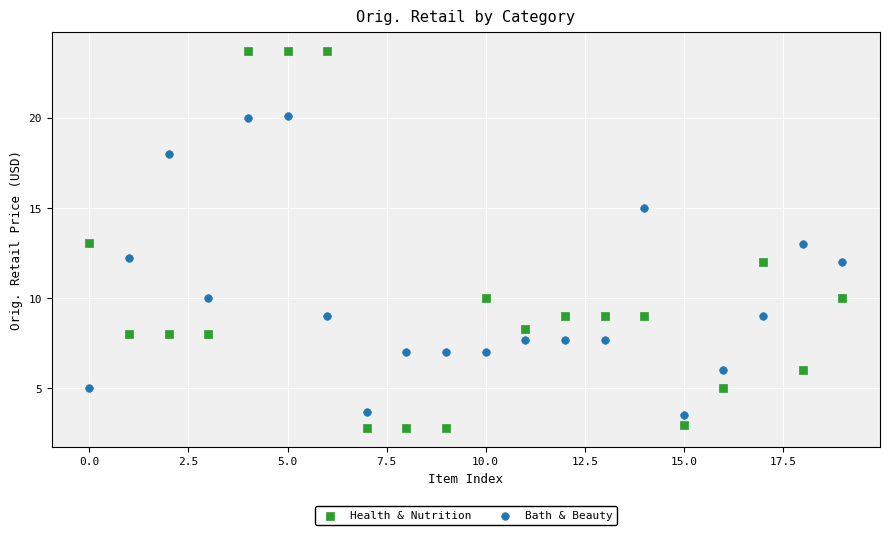

What are all the series names shown in the legend?

Health & Nutrition, Bath & Beauty